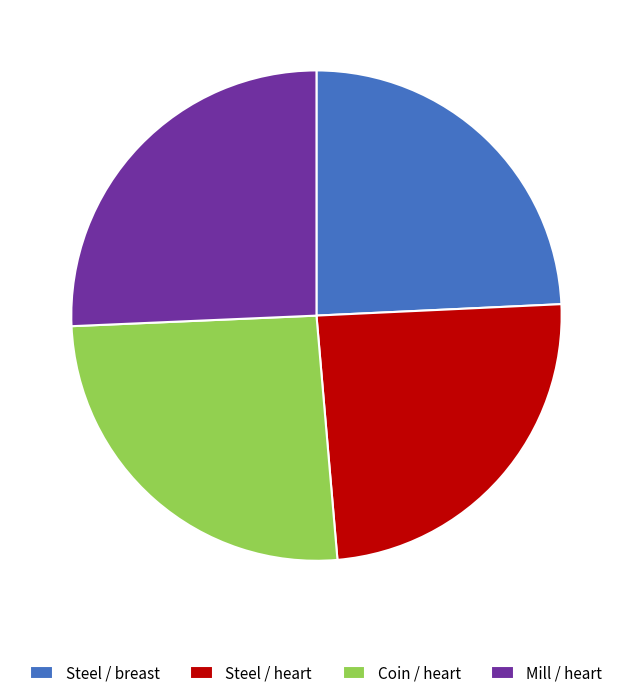

How many segments does this pie chart have?

4